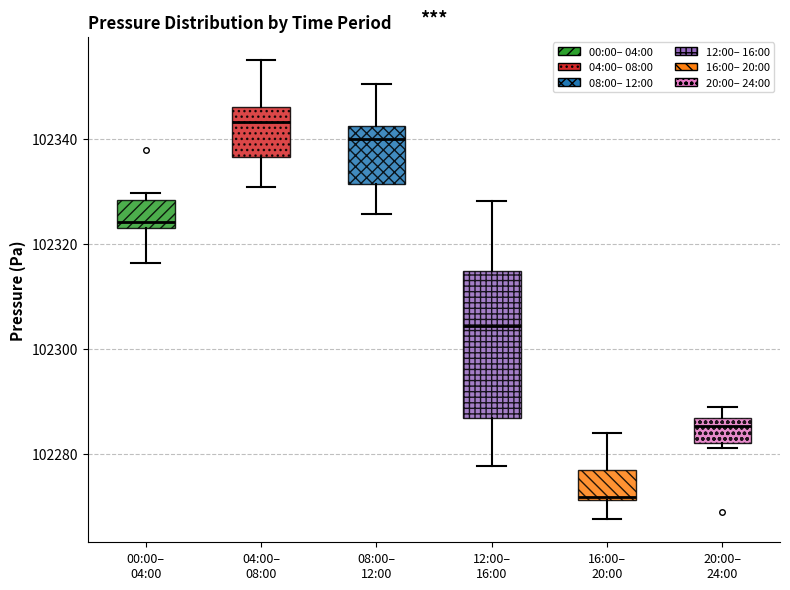

Reading left to right, read every box against the y-axis: the position of its median line, the range the box covers, and the ends of its whiskers. The values are not printed on the chart, so give them approximately, as read against the axis.

00:00– 04:00: median 102324 (just above the box's lower edge), box 102324 to 102328, whiskers 102316 to 102330
04:00– 08:00: median 102344, box 102336 to 102346, whiskers 102330 to 102356
08:00– 12:00: median 102340, box 102332 to 102342, whiskers 102326 to 102350
12:00– 16:00: median 102304, box 102286 to 102314, whiskers 102278 to 102328
16:00– 20:00: median 102272 (just above the box's lower edge), box 102272 to 102278, whiskers 102268 to 102284
20:00– 24:00: median 102286 (just below the box's upper edge), box 102282 to 102286, whiskers 102282 (just below the box's lower edge) to 102288